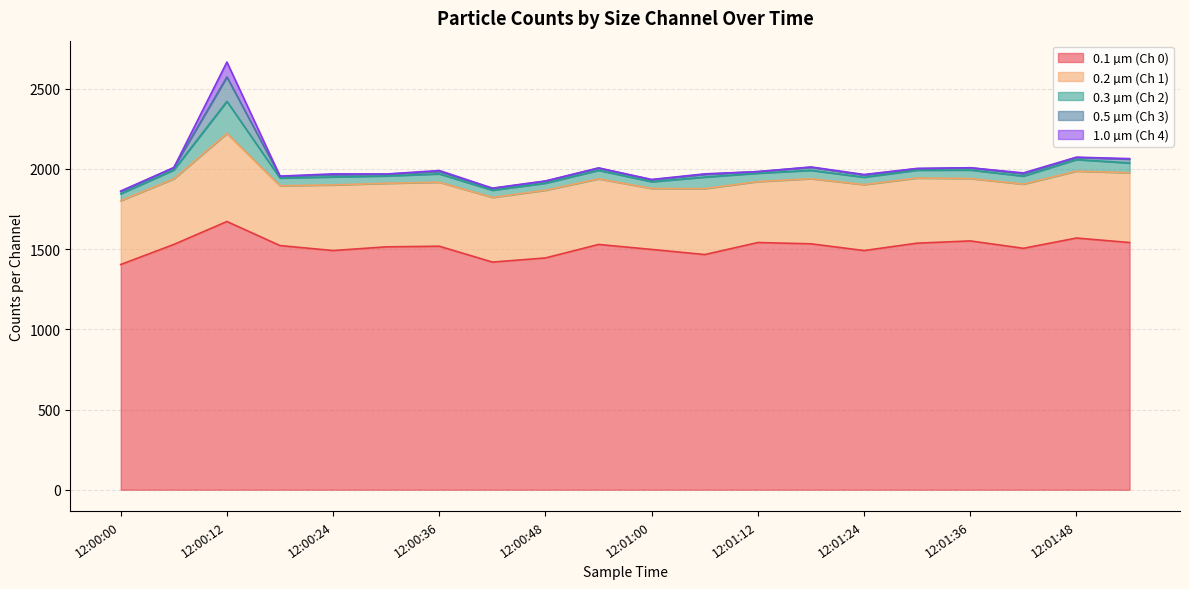

What position from the right is 12:01:06?

9